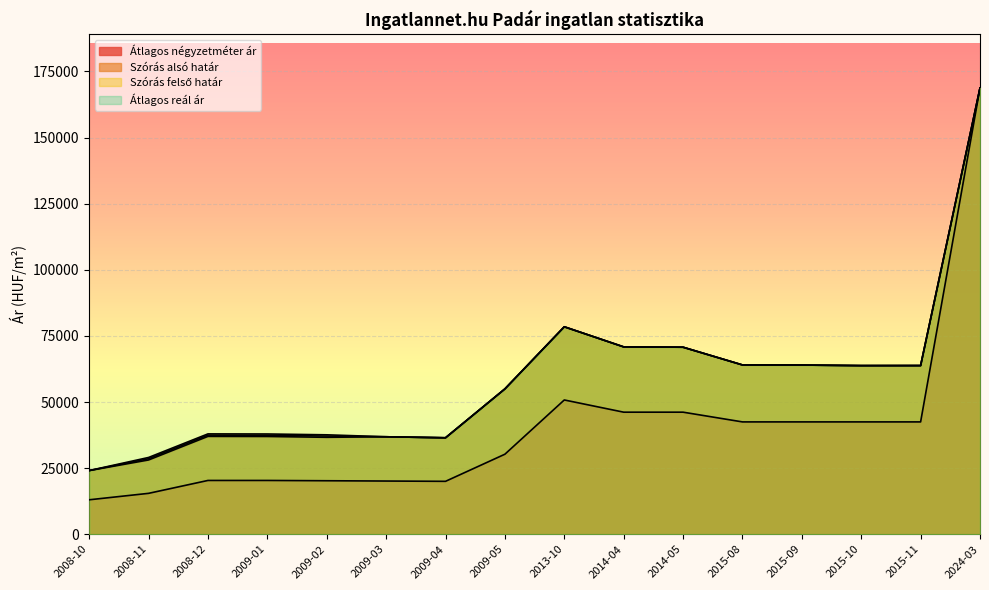

True or false: Szórás alsó határ and Szórás felső határ cross at least once.

False